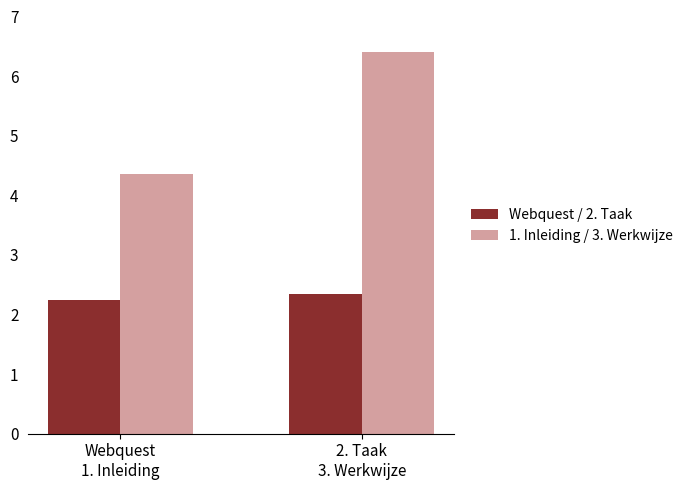

Is the value of Webquest / 2. Taak at 2. Taak
3. Werkwijze greater than the value of 1. Inleiding / 3. Werkwijze at Webquest
1. Inleiding?

No